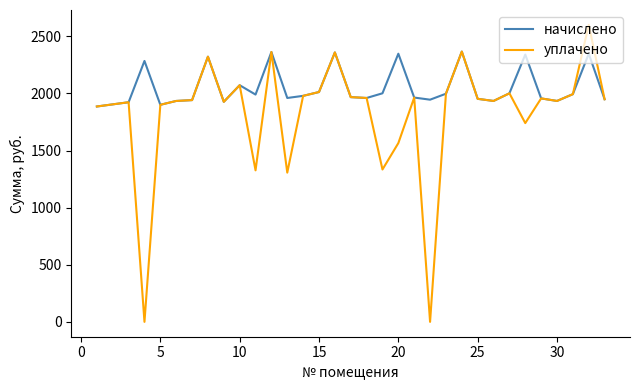

Rank the series by their maximum value, from lowest to highest.

начислено, уплачено